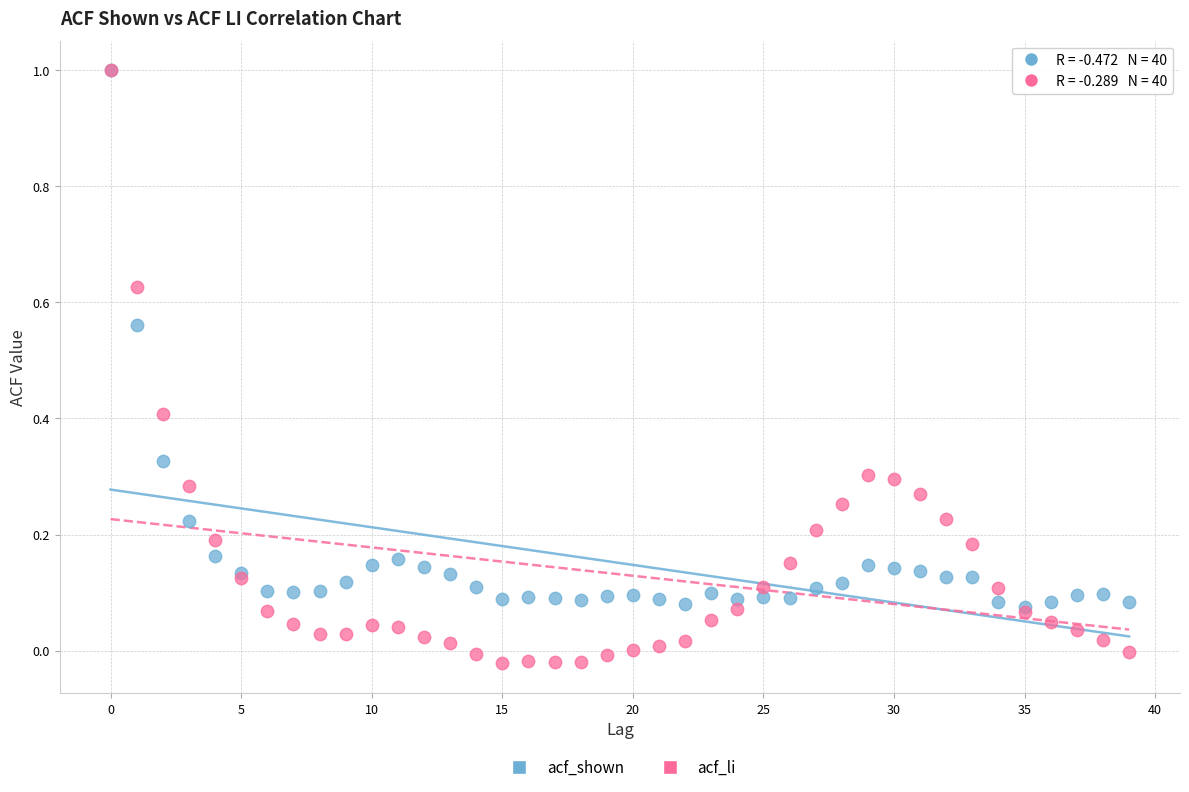

Which series reaches the minimum Y coordinate?

acf_li